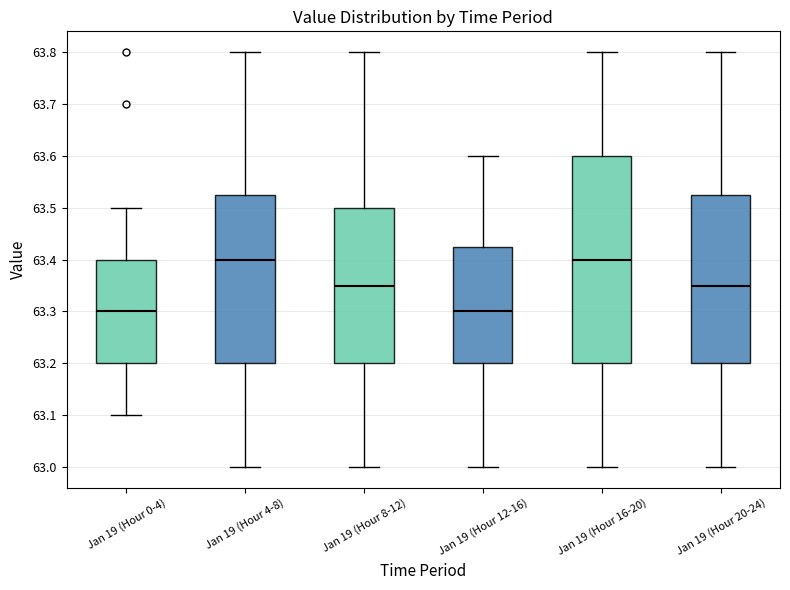

Where is the upper edge of the box for Jan 19 (Hour 4-8) on the y-axis? The values are not printed on the chart, so give them approximately, as read against the axis.

63.53